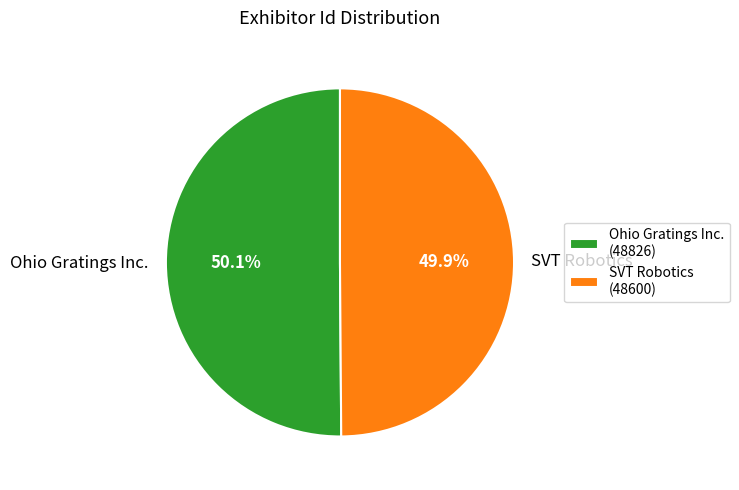

True or false: Ohio Gratings Inc. accounts for 60% of the total.

False